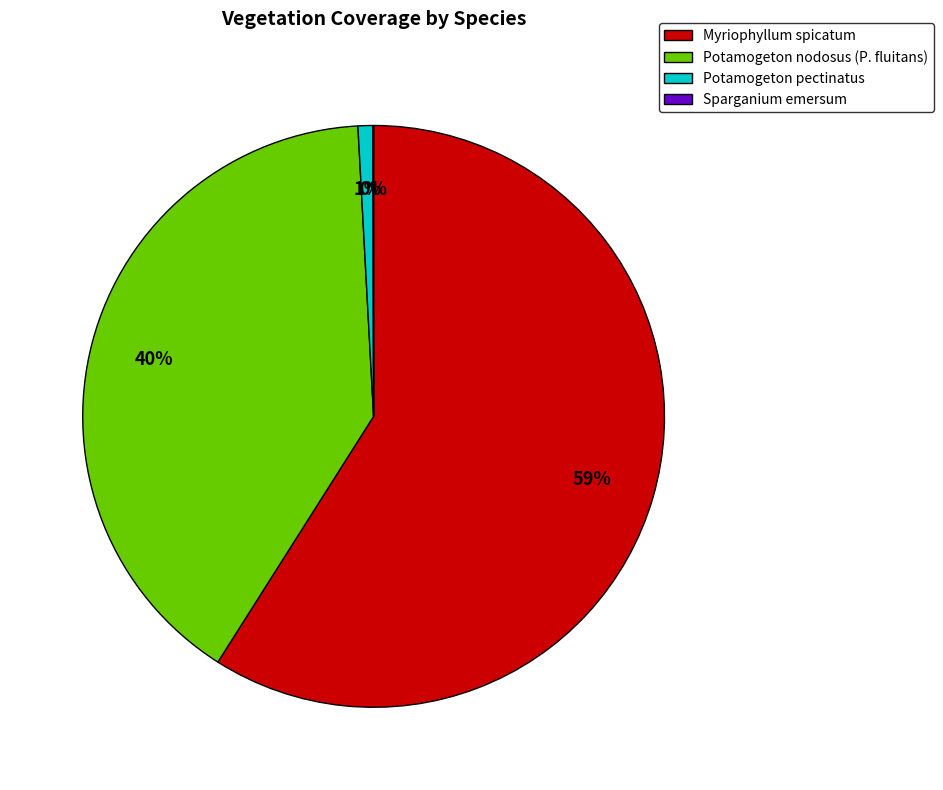

To the nearest percent, what percentage of the pie is Myriophyllum spicatum?

59%